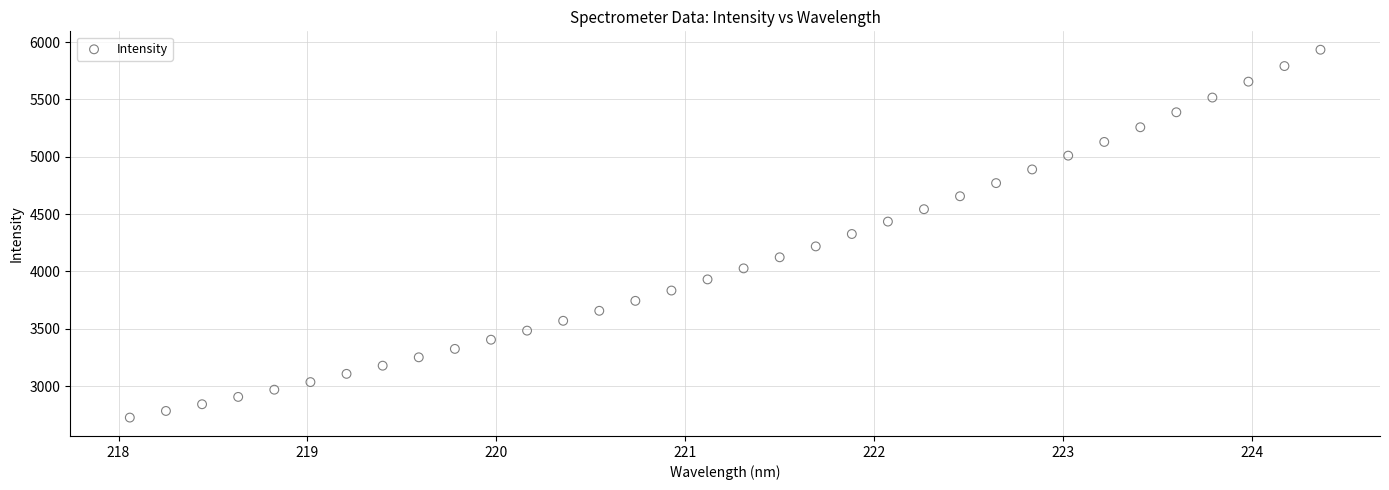

What is the range of Y values (max minus min)?

3207.4